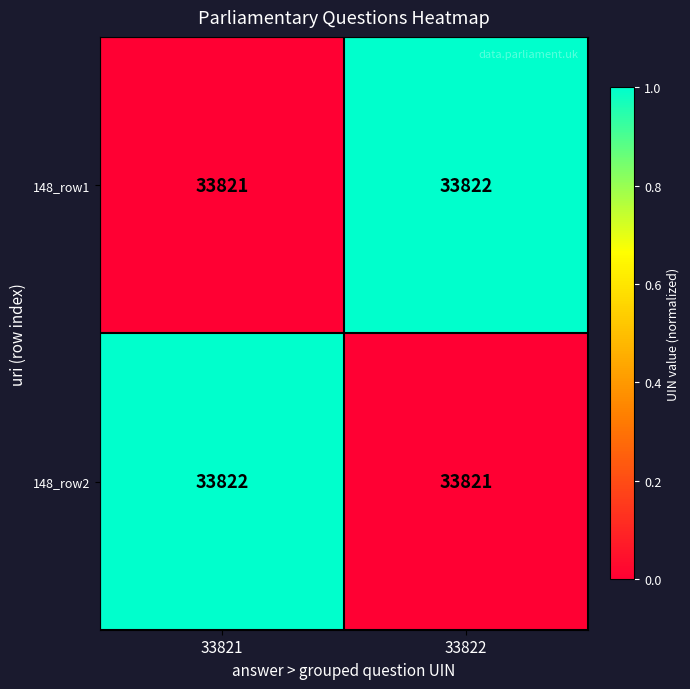

What is the sum of the 148_row1 values at 33821 and 33822?

67643